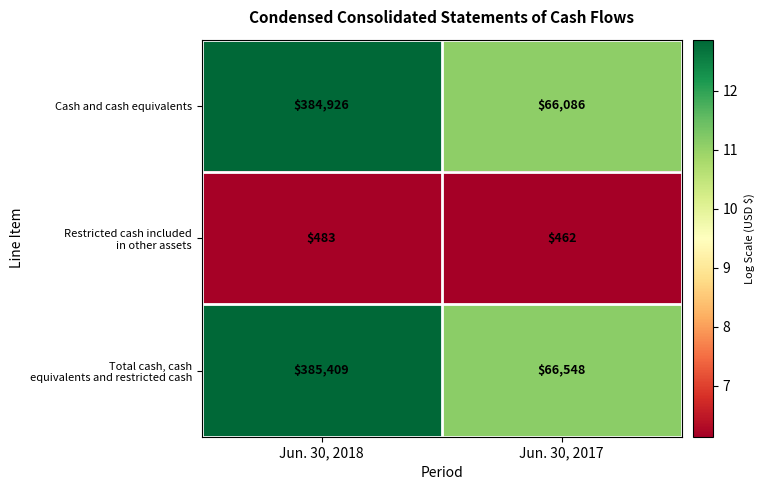

What is the average value of the Cash and cash equivalents series?

225506